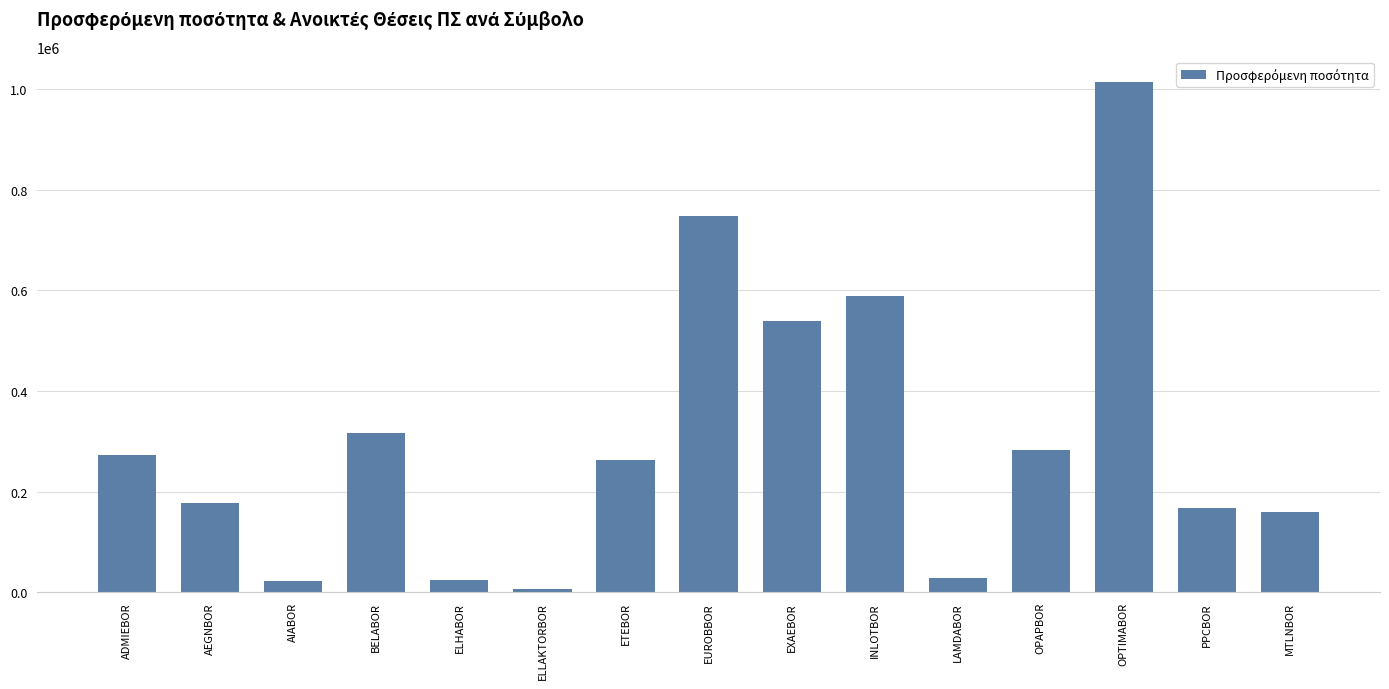

What position from the left is ETEBOR?

7